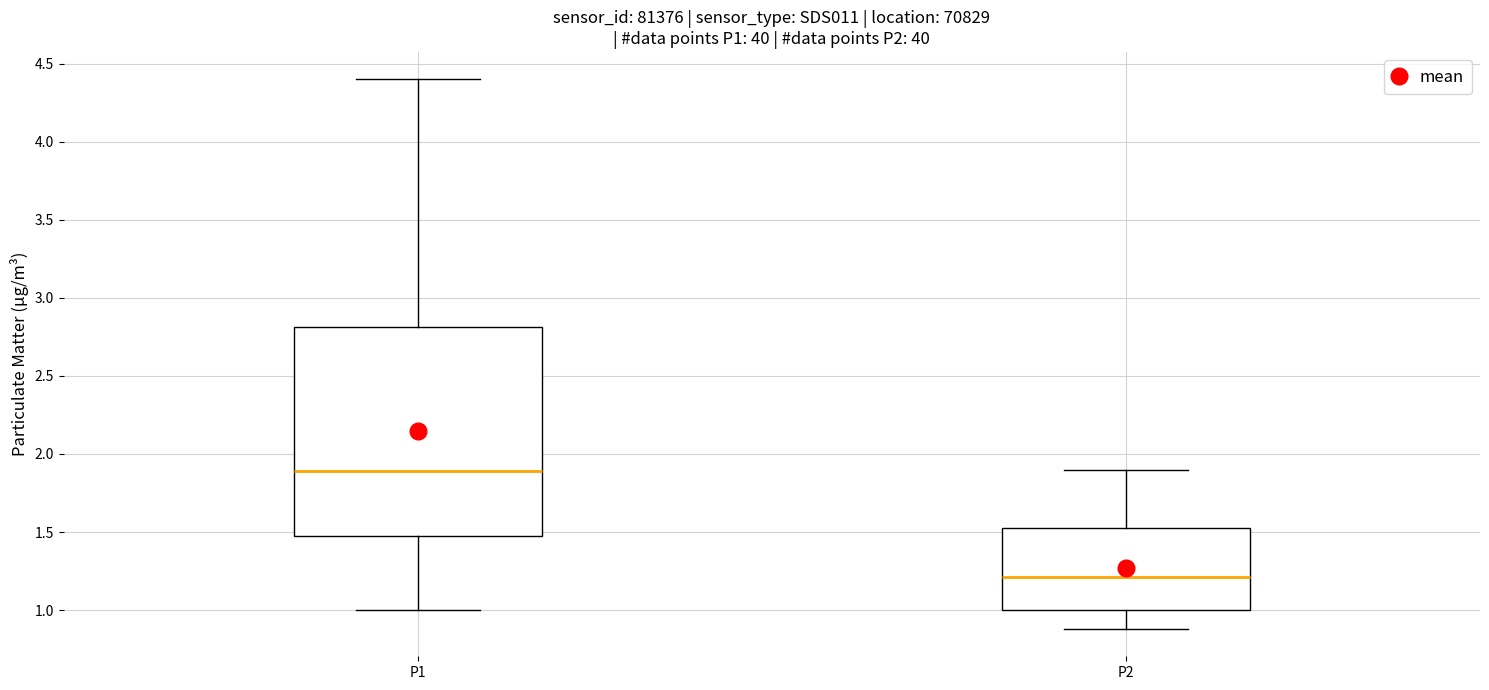

Where does the lower whisker of the box for P1 end on the y-axis? The values are not printed on the chart, so give them approximately, as read against the axis.

1.00